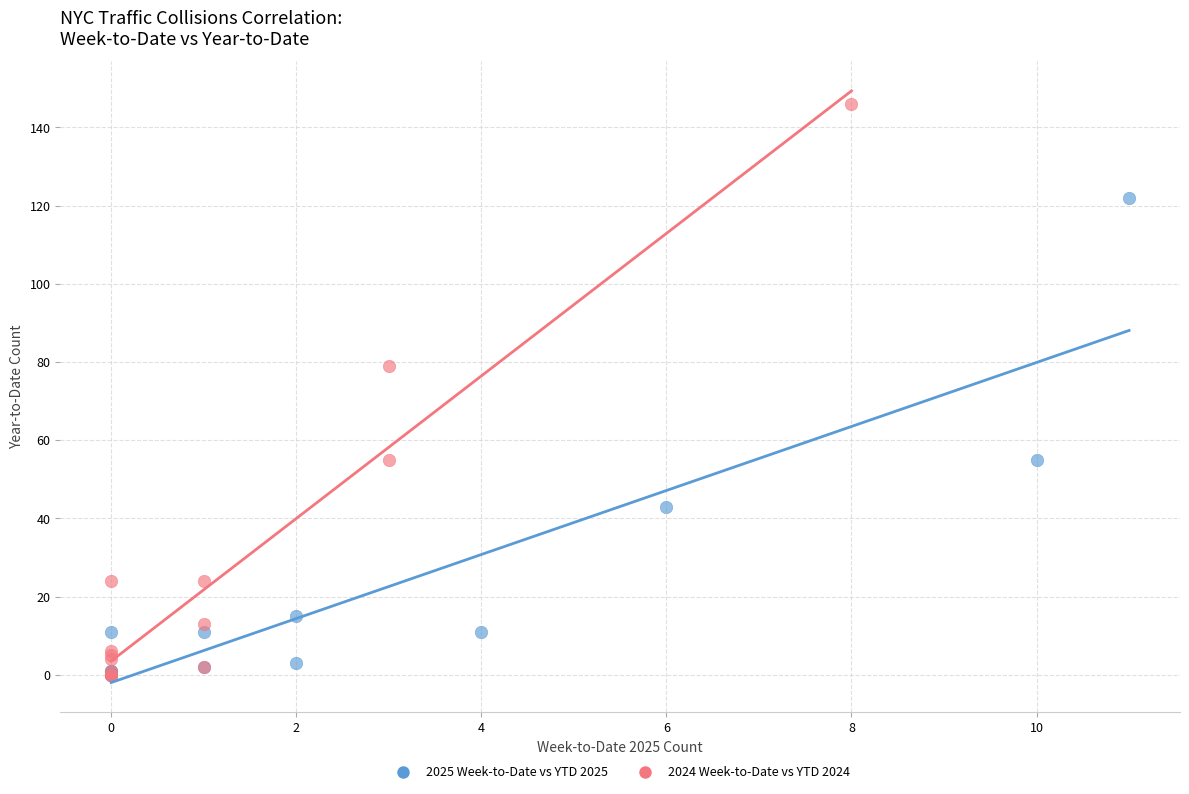

Which series has the widest spread of Y values?

2024 Week-to-Date vs YTD 2024